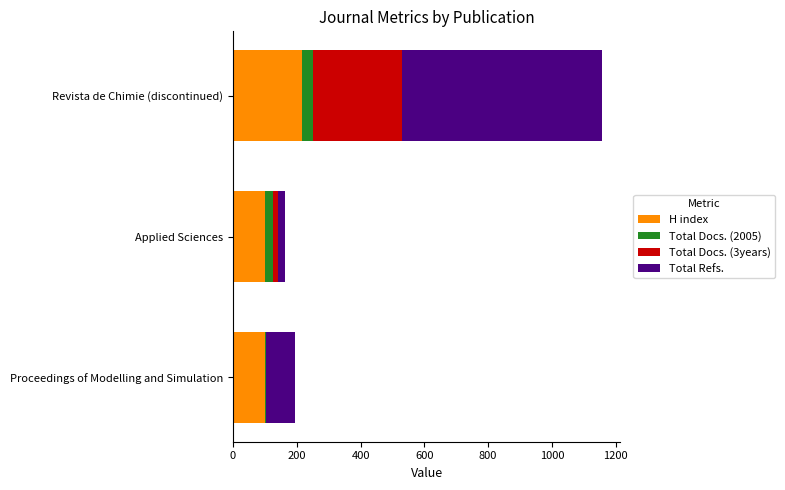

At which label does H index reach its peak?

Revista de Chimie (discontinued)